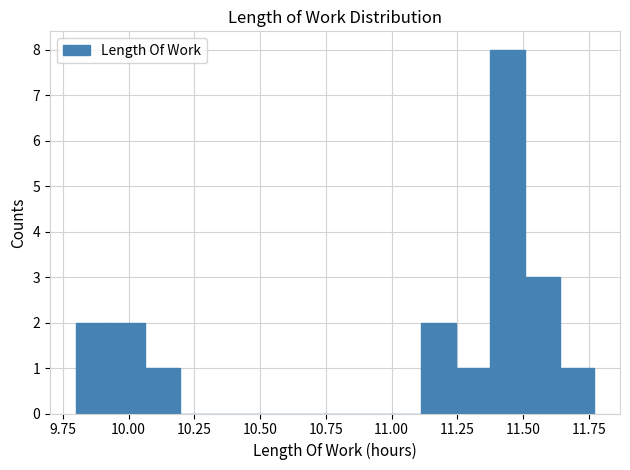

Around what value on the x-axis is the tallest bar? Give the approximate position of its centre, as read against the axis.

11.45